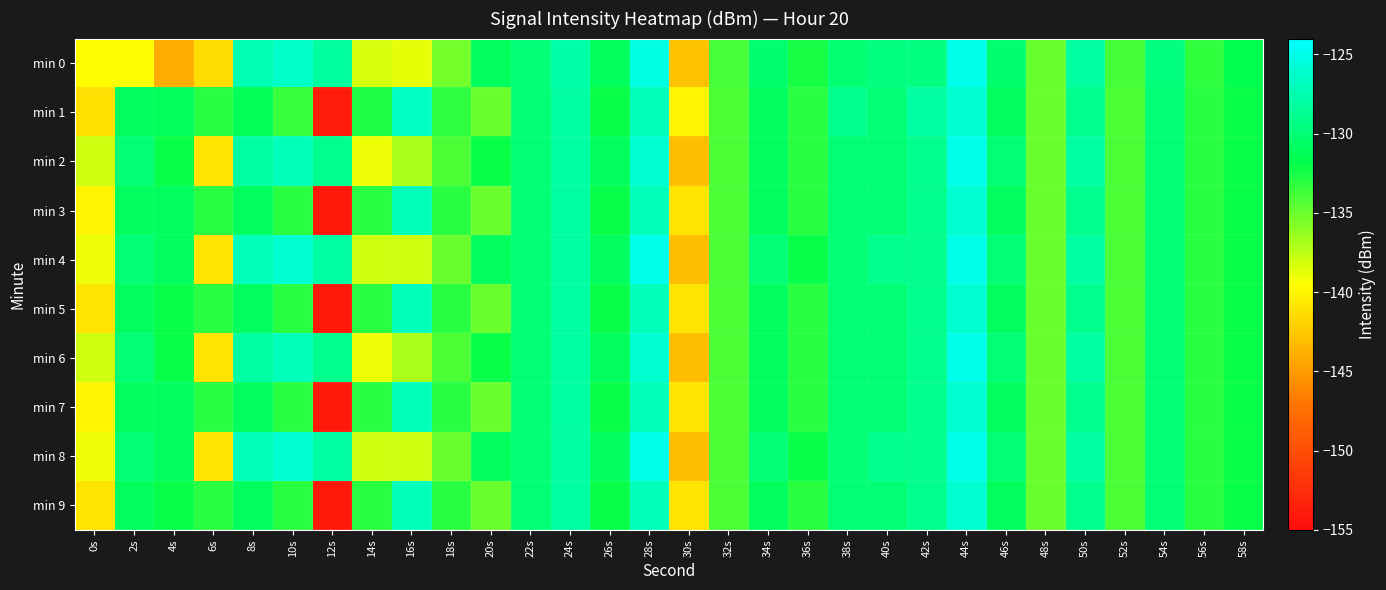

What is the difference between the highest and lowest values at 34s?

1.0